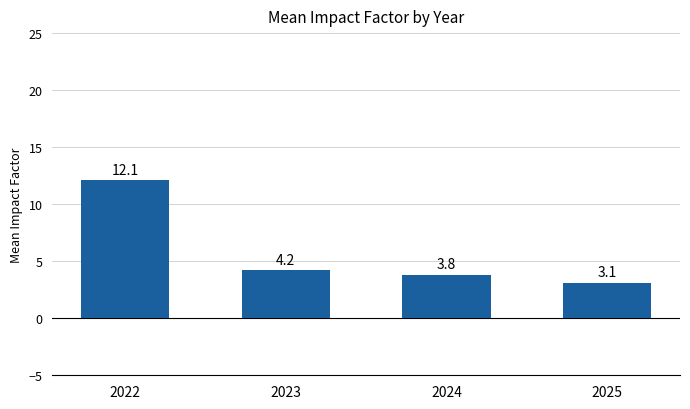

What is the sum of all values?

23.2